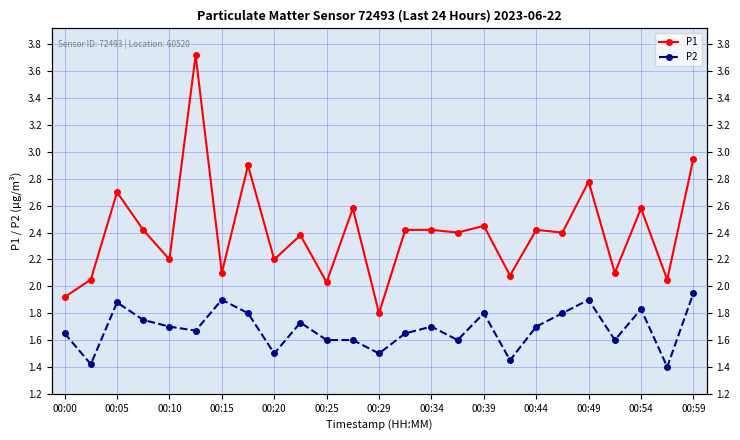

Which series has the largest range (max minus min)?

P1